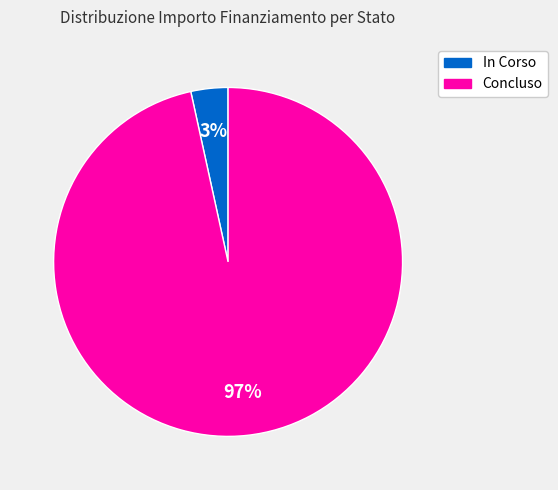

Is it true that Concluso is 97% of the pie?

True